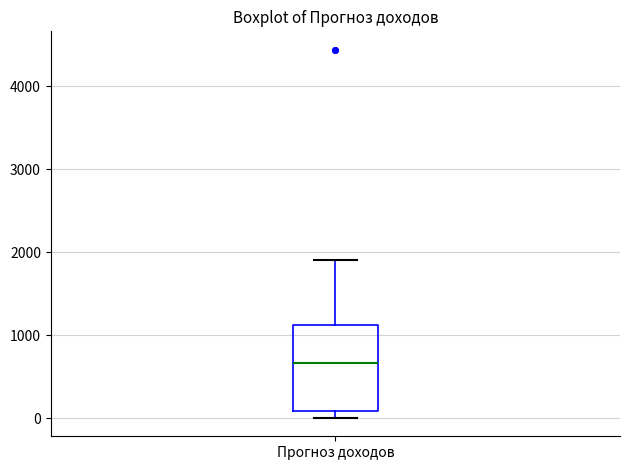

Read this box plot against the y-axis: the position of the median line, the range covered by the box, and the ends of both whiskers. The values are not printed on the chart, so give them approximately, as read against the axis.

median 700, box 100 to 1100, whiskers 0 to 1900